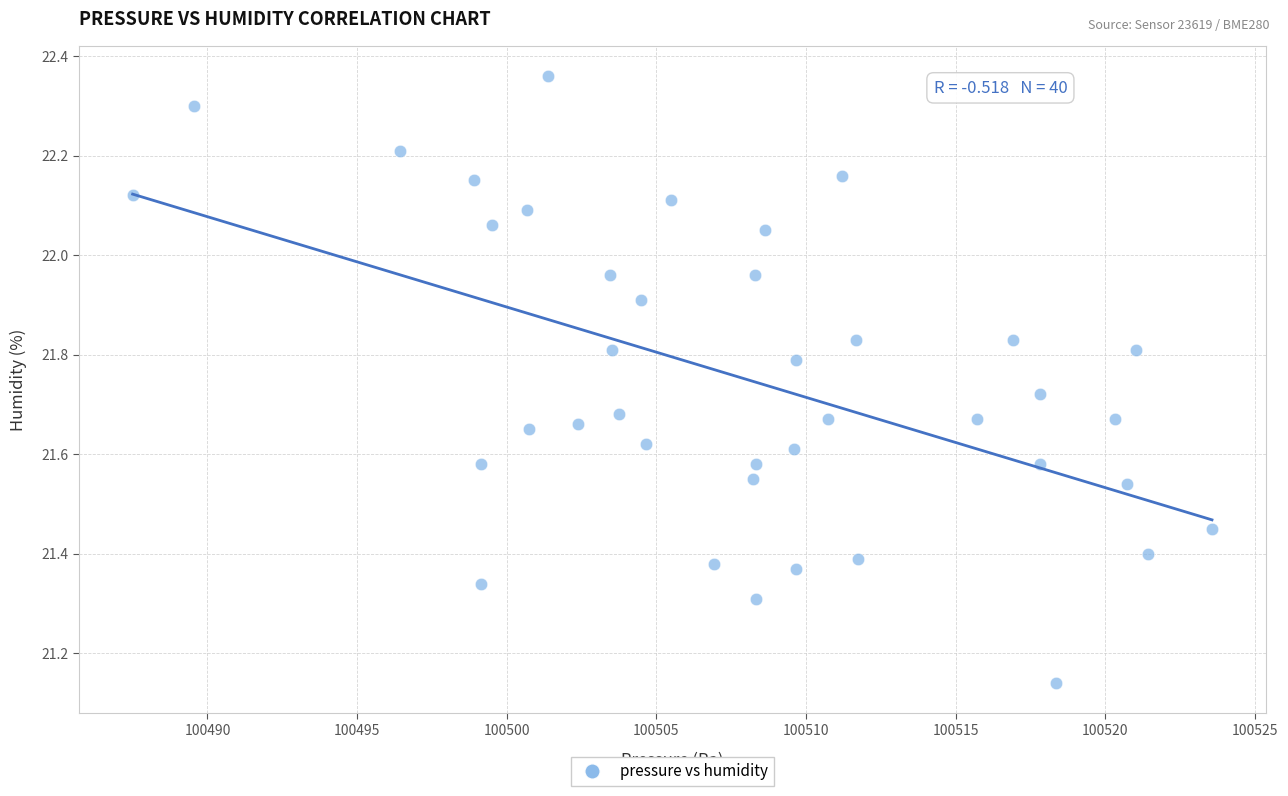

What is the range of Y values (max minus min)?

1.2